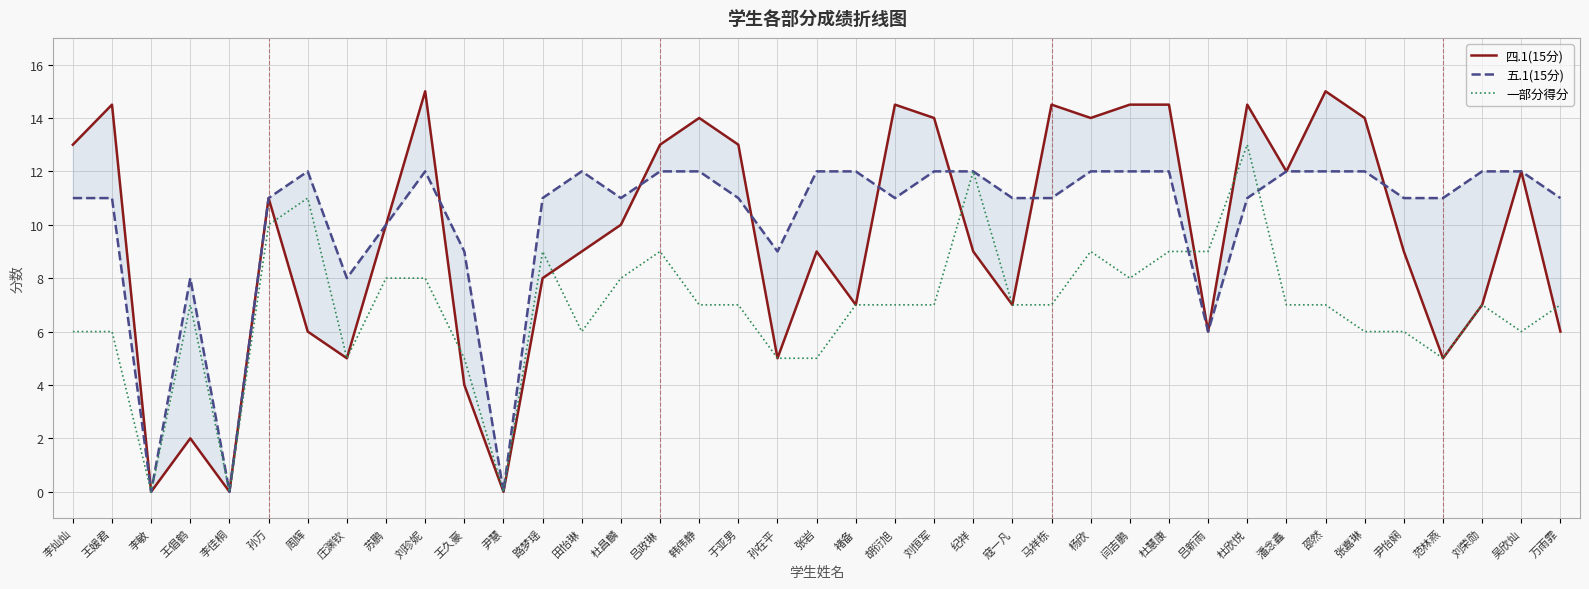

How many lines are shown in the chart?

3